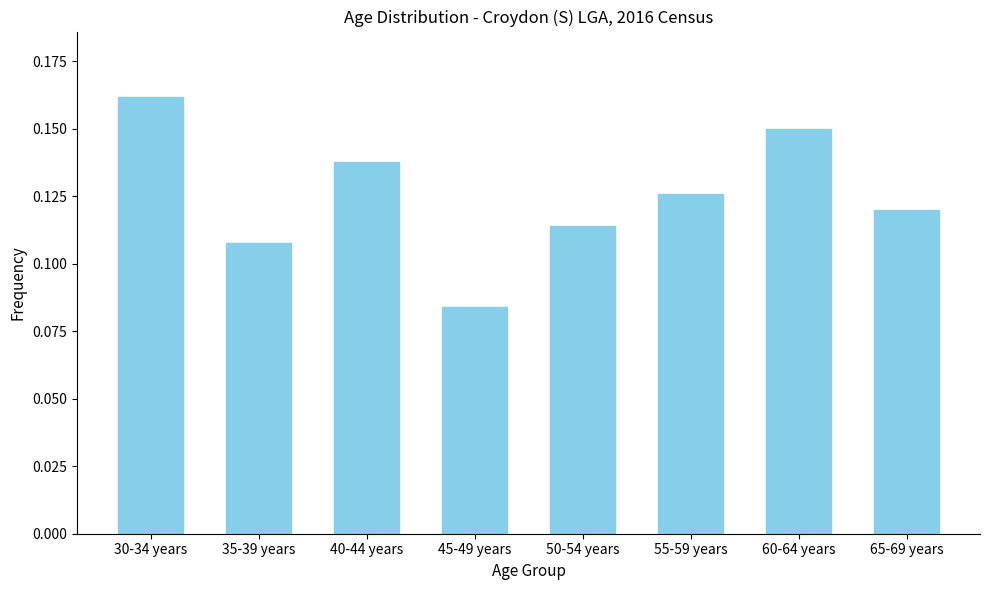

Between 50-54 years and 45-49 years, which is larger?

50-54 years